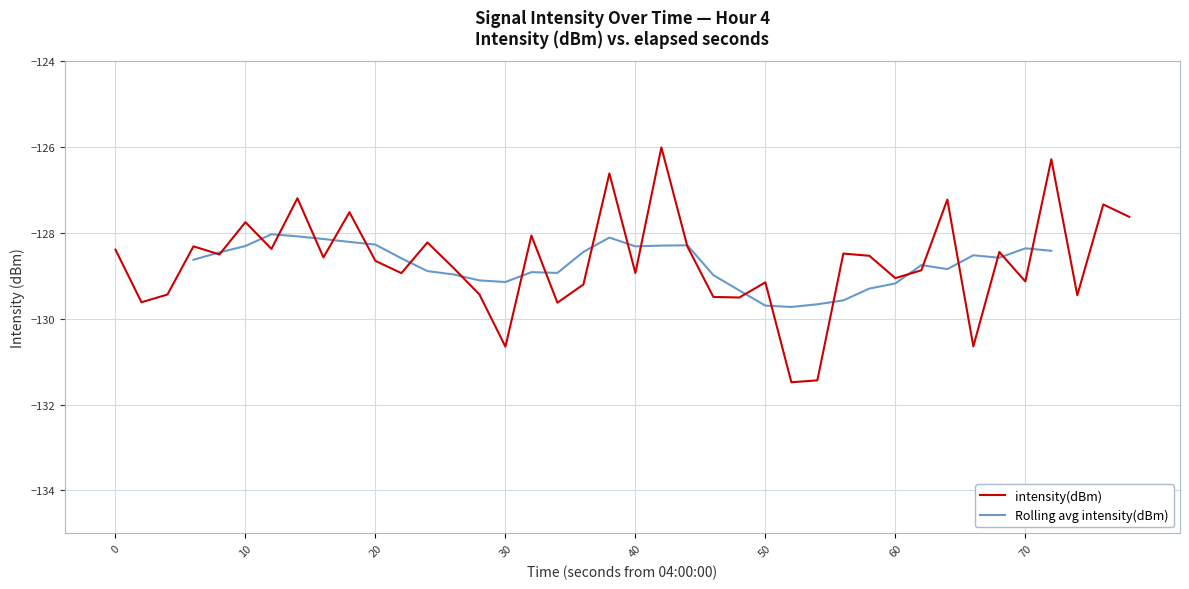

What is the highest value of the intensity(dBm) series?

-126.0